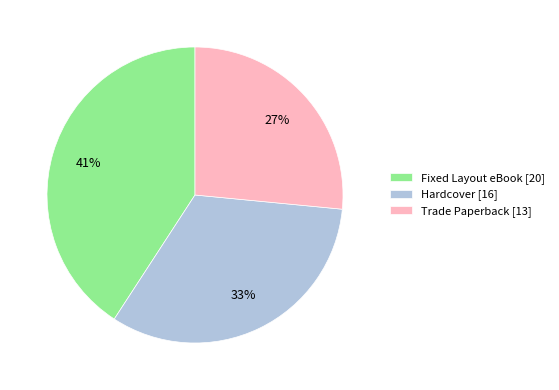

What is the largest slice in the pie chart?

Fixed Layout eBook